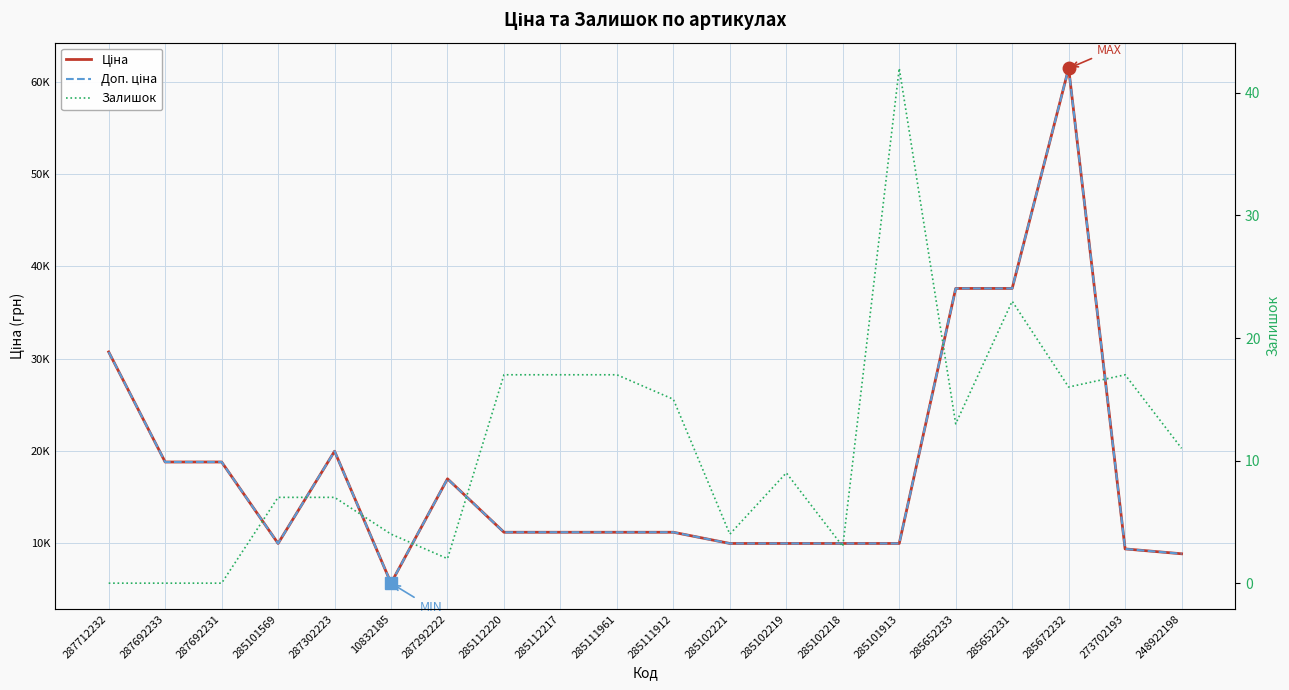

Between 285652231 and 248922198, which is larger?

285652231